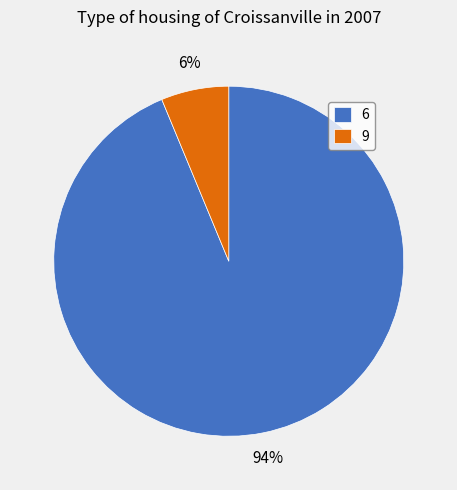

Count the number of slices in the pie.

2